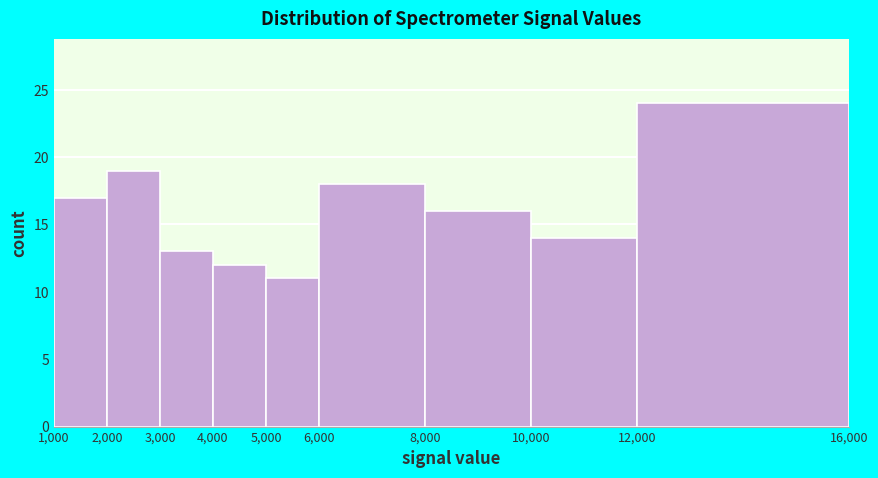

Reading left to right, list every bar in this chart as the range it spans on the x-axis followed by its height. The values are not printed on the chart, so give them approximately, as read against the axis.

1,000 to 2,000: 17
2,000 to 3,000: 19
3,000 to 4,000: 13
4,000 to 5,000: 12
5,000 to 6,000: 11
6,000 to 8,000: 18
8,000 to 10,000: 16
10,000 to 12,000: 14
12,000 to 16,000: 24